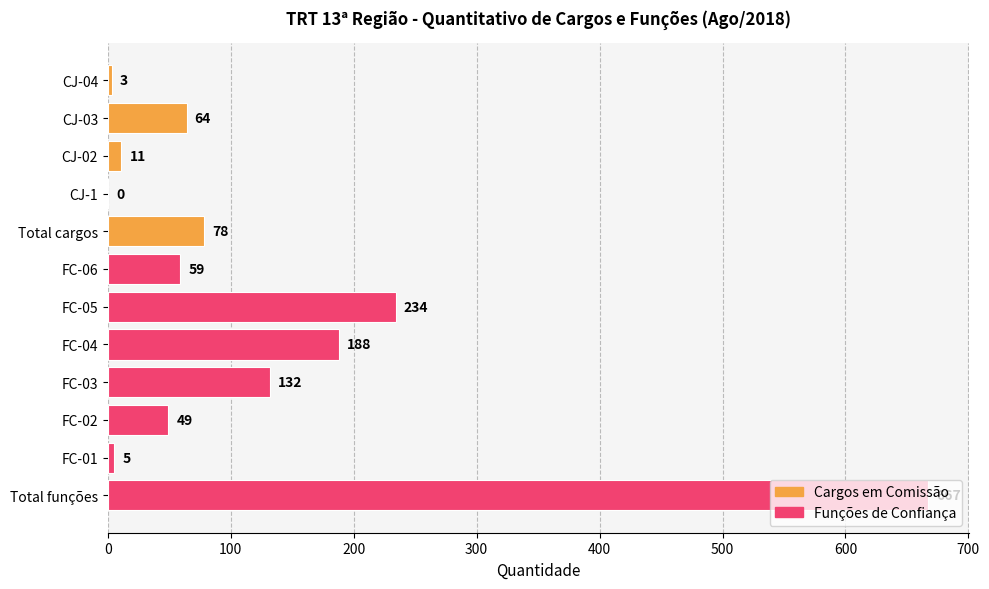

Approximately how many times larger is the value at CJ-03 compared to FC-03?

0.5